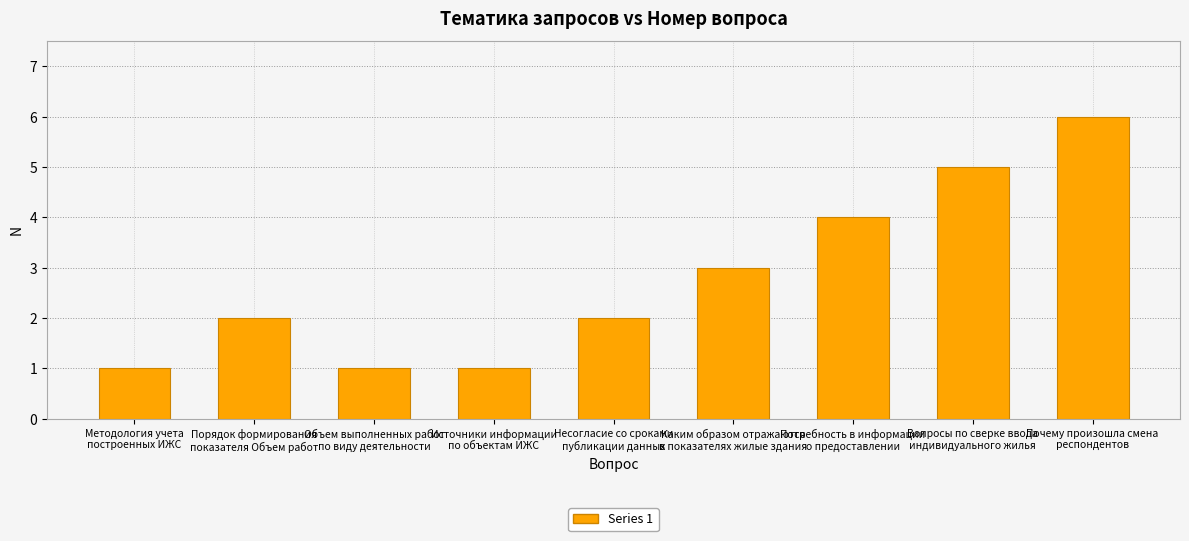

How many categories are shown in the chart?

9